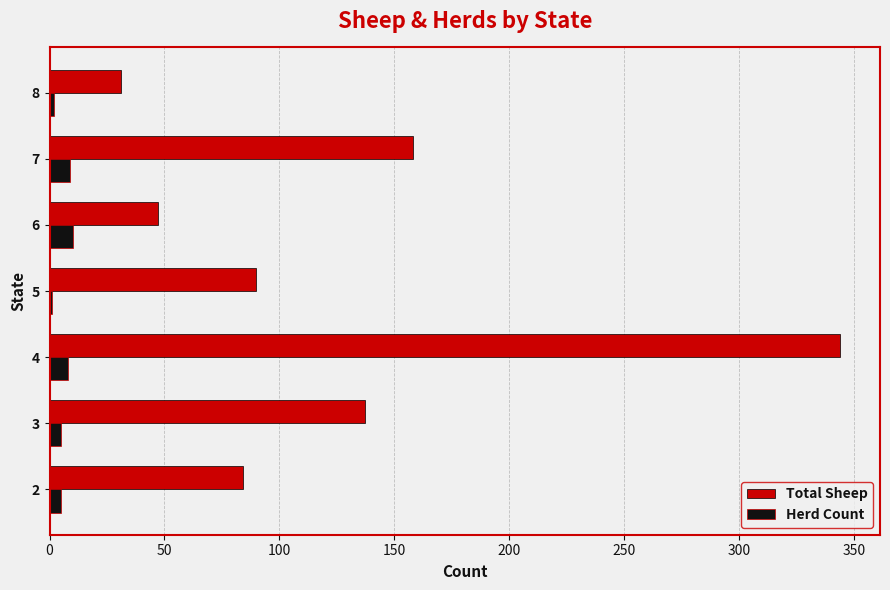

At which category is the sum across all series the highest?

4